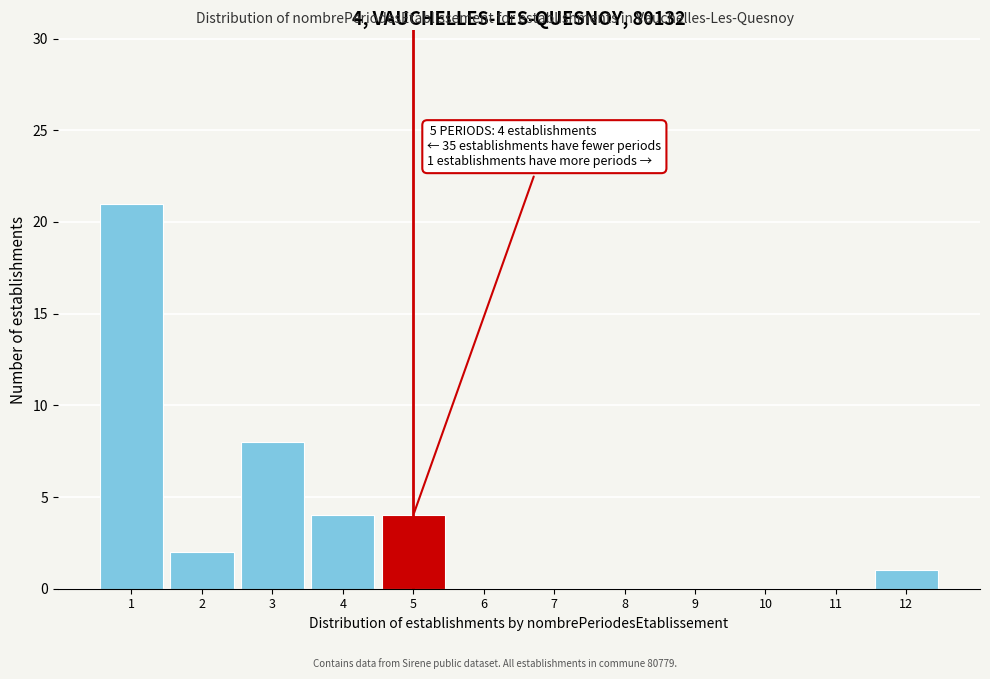

Which range on the x-axis has the tallest bar?

0.5 to 1.5